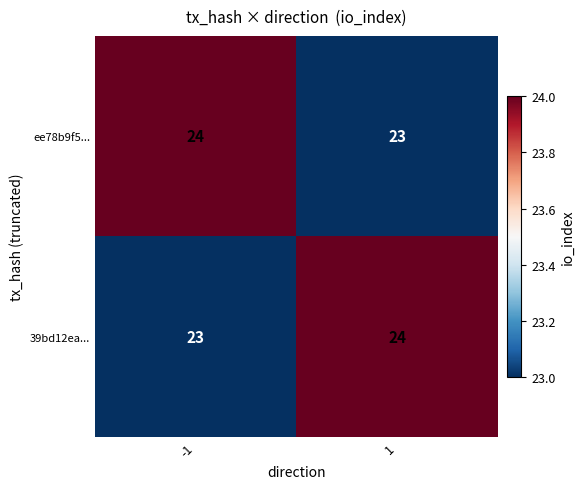

What is the sum of all ee78b9f5... values?

47